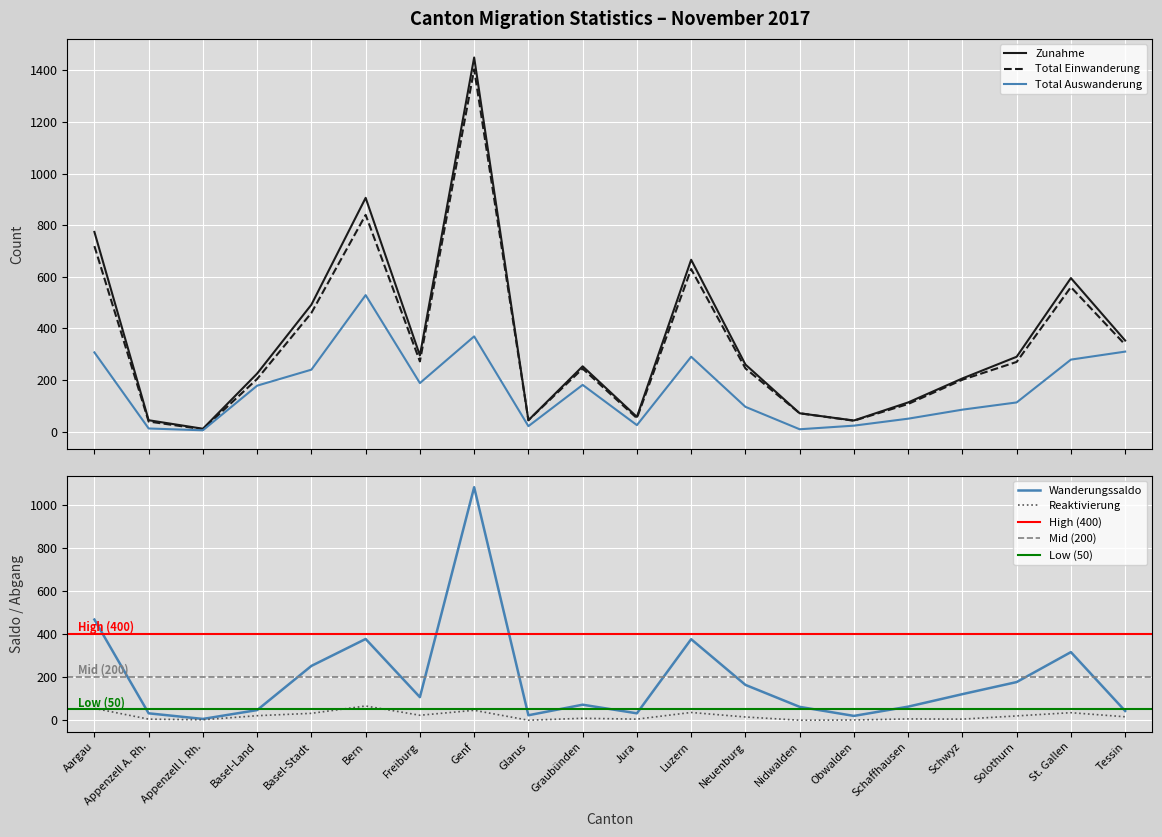

List the series in order of their peak value, lowest first.

Reaktivierung, Total Auswanderung, Wanderungssaldo, Total Einwanderung, Zunahme